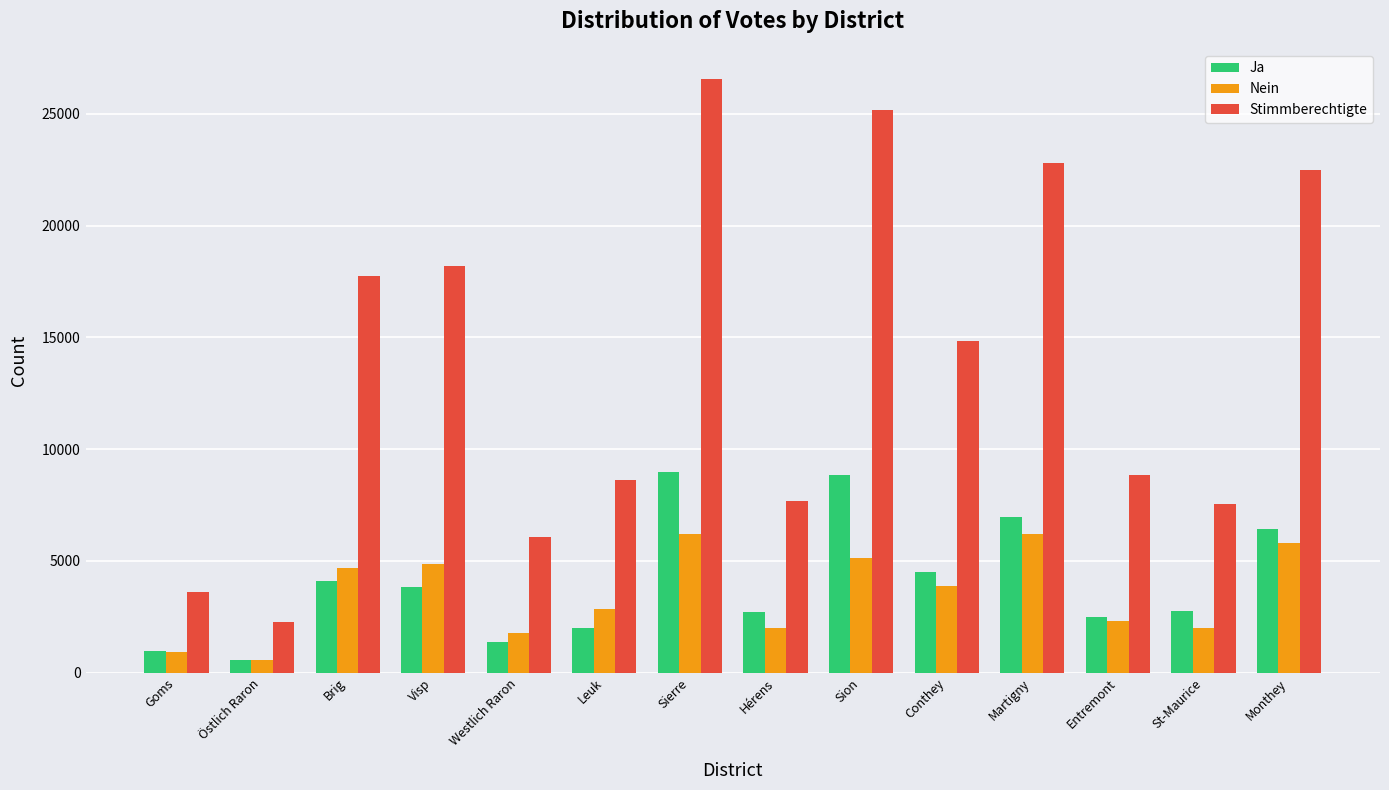

How many categories are shown in the chart?

14